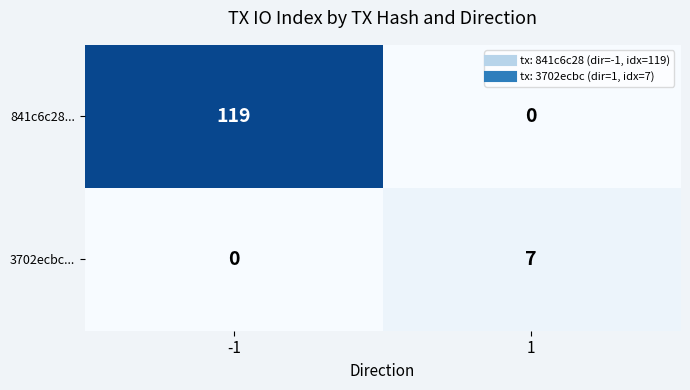

Reading left to right, extract all data points from this chart.

841c6c28...: -1=119	1=0
3702ecbc...: -1=0	1=7